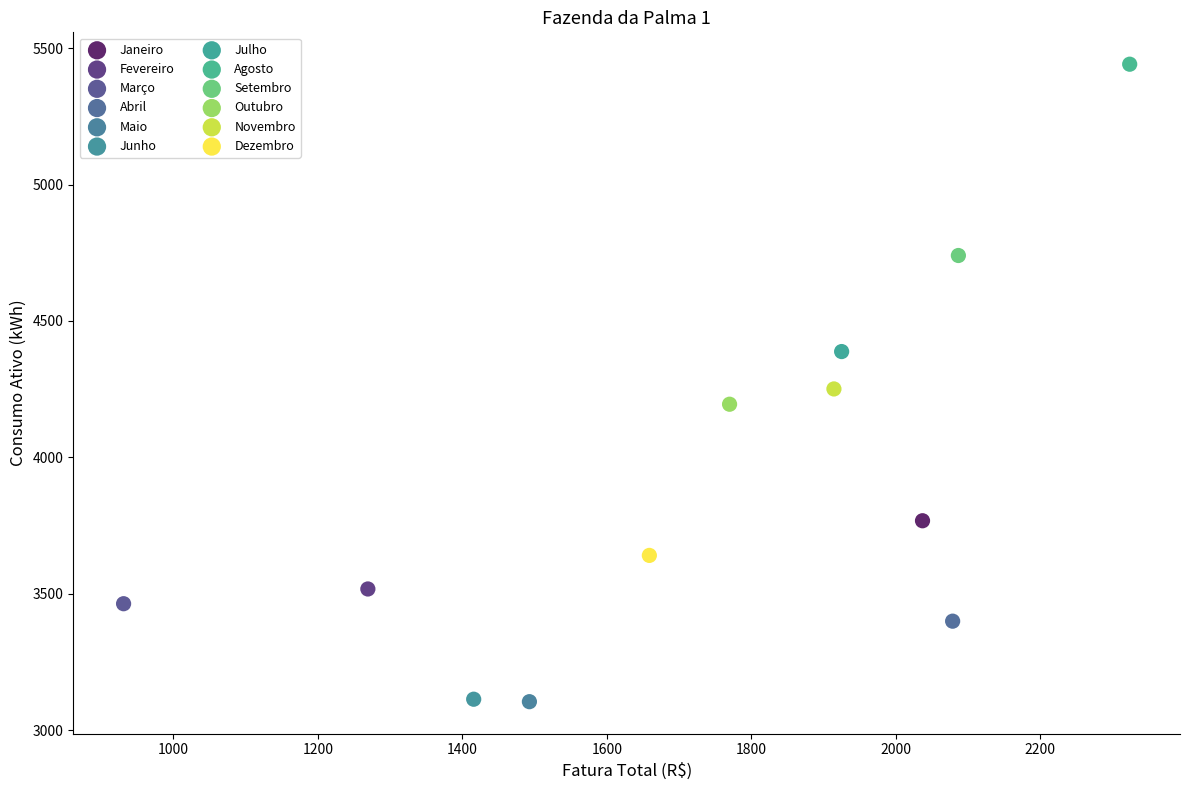

What are all the series names shown in the legend?

Janeiro, Fevereiro, Março, Abril, Maio, Junho, Julho, Agosto, Setembro, Outubro, Novembro, Dezembro